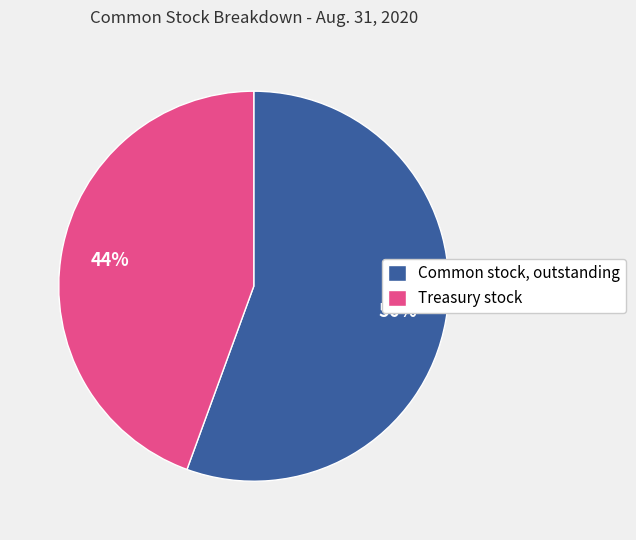

Between Treasury stock and Common stock, outstanding, which is larger?

Common stock, outstanding